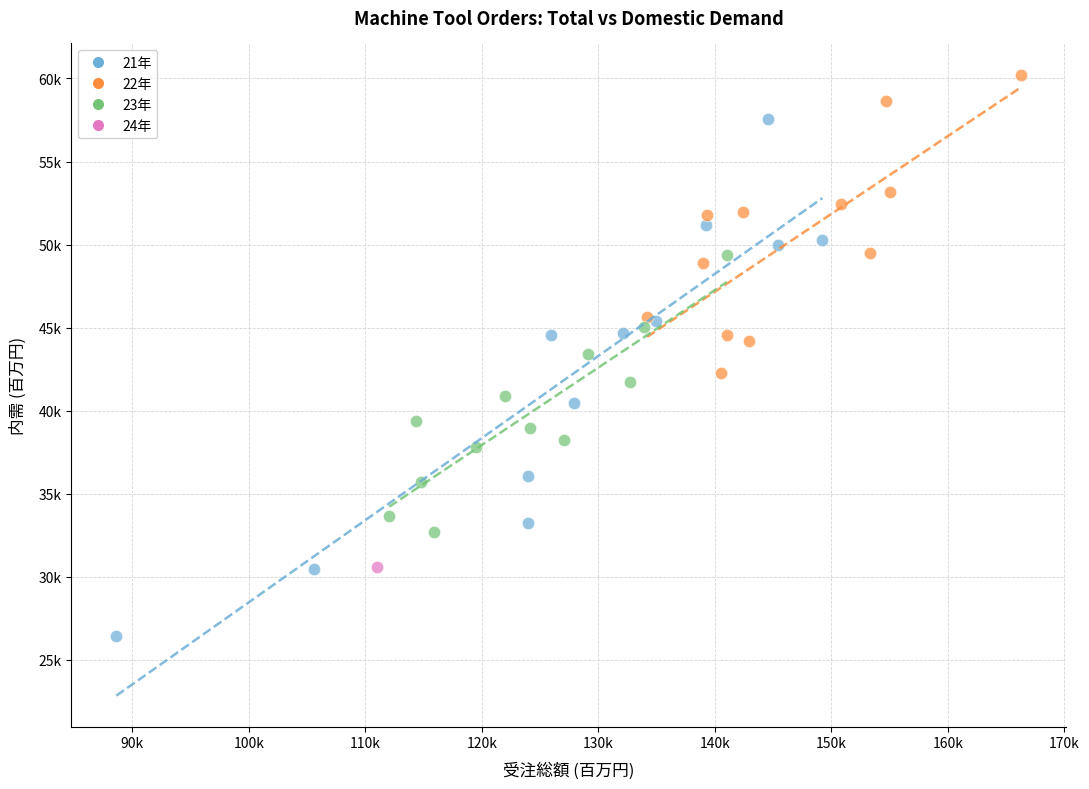

What are all the series names shown in the legend?

21年, 22年, 23年, 24年